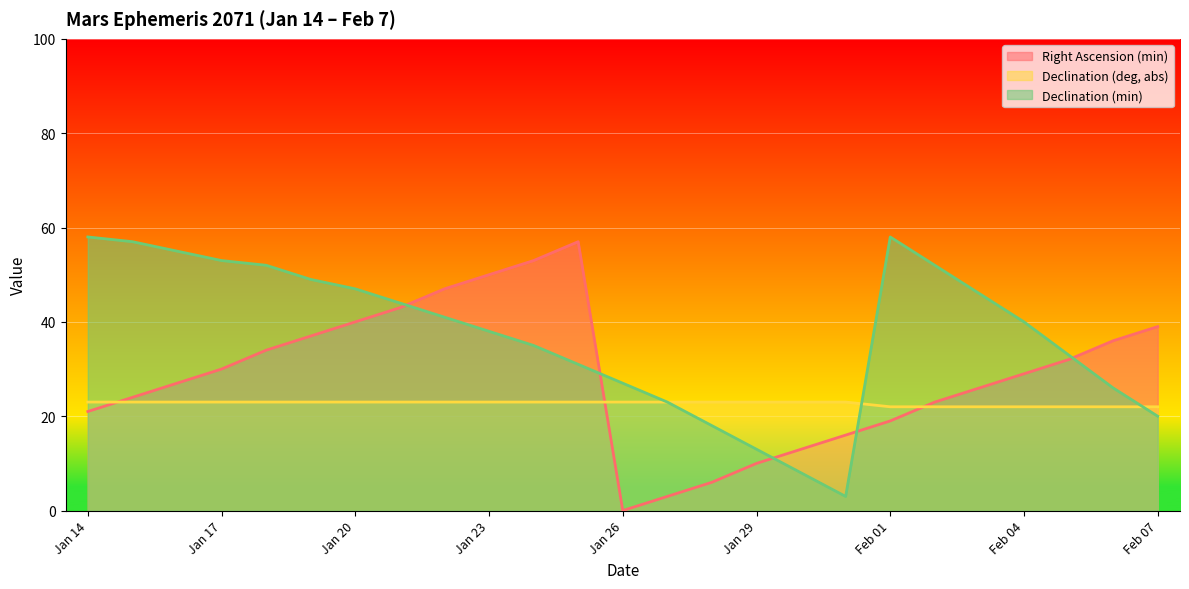

Where is the first local maximum for Right Ascension (min)?

Jan 25